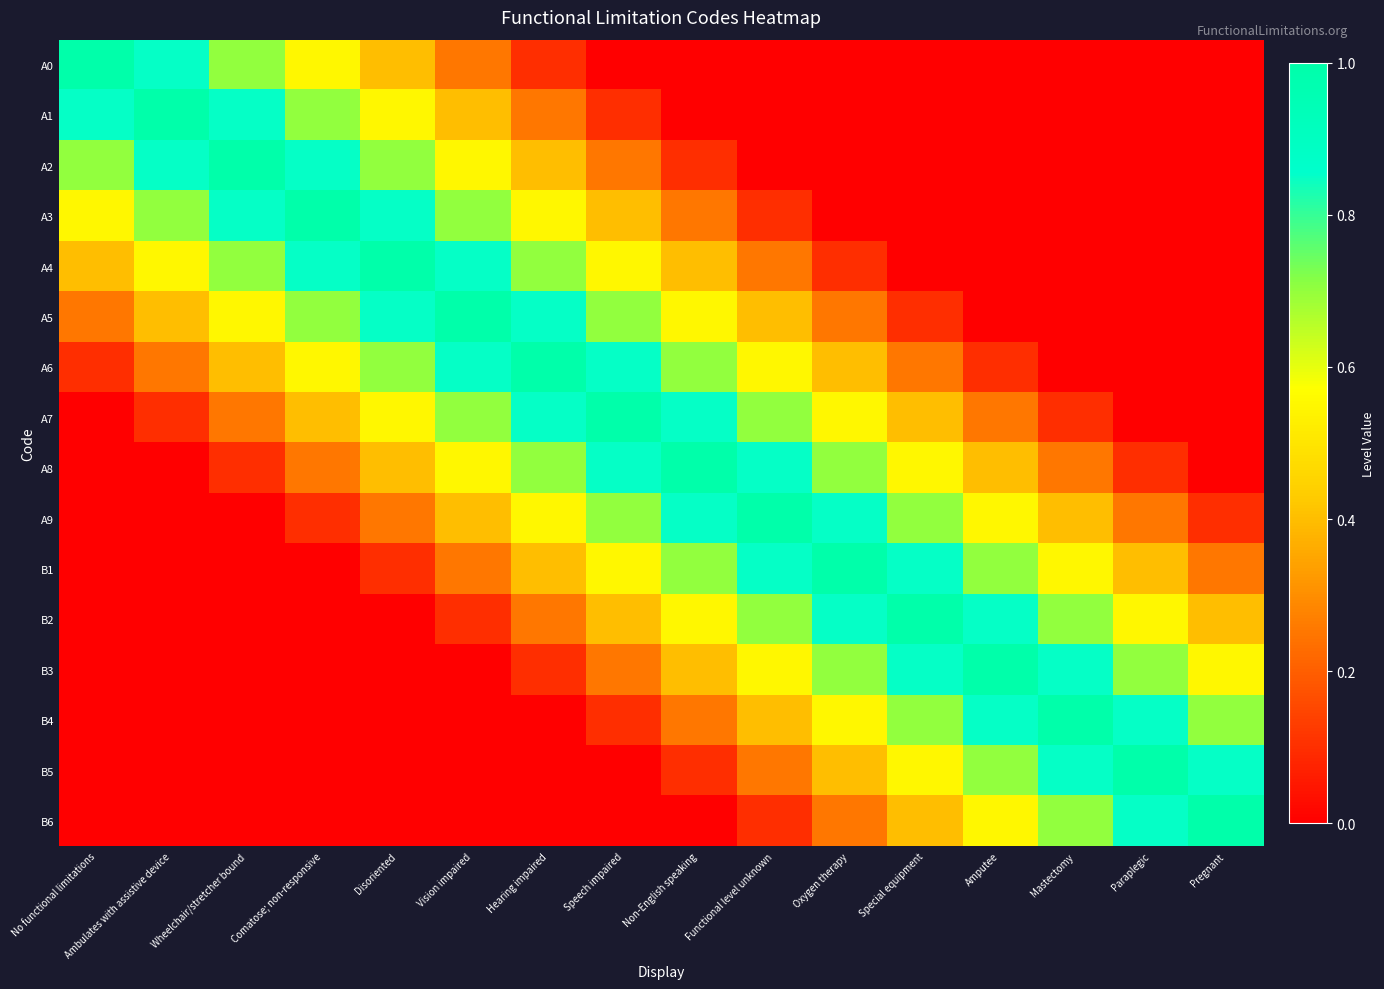

Reading left to right, what are all the values shown in this chart?

A0: No functional limitations=1.0	Ambulates with assistive device=0.8	Wheelchair/stretcher bound=0.7	Comatose; non-responsive=0.6	Disoriented=0.4	Vision impaired=0.2	Hearing impaired=0.1	Speech impaired=0.0	Non-English speaking=0.0	Functional level unknown=0.0	Oxygen therapy=0.0	Special equipment=0.0	Amputee=0.0	Mastectomy=0.0	Paraplegic=0.0	Pregnant=0.0
A1: No functional limitations=0.8	Ambulates with assistive device=1.0	Wheelchair/stretcher bound=0.8	Comatose; non-responsive=0.7	Disoriented=0.6	Vision impaired=0.4	Hearing impaired=0.2	Speech impaired=0.1	Non-English speaking=0.0	Functional level unknown=0.0	Oxygen therapy=0.0	Special equipment=0.0	Amputee=0.0	Mastectomy=0.0	Paraplegic=0.0	Pregnant=0.0
A2: No functional limitations=0.7	Ambulates with assistive device=0.8	Wheelchair/stretcher bound=1.0	Comatose; non-responsive=0.8	Disoriented=0.7	Vision impaired=0.6	Hearing impaired=0.4	Speech impaired=0.2	Non-English speaking=0.1	Functional level unknown=0.0	Oxygen therapy=0.0	Special equipment=0.0	Amputee=0.0	Mastectomy=0.0	Paraplegic=0.0	Pregnant=0.0
A3: No functional limitations=0.6	Ambulates with assistive device=0.7	Wheelchair/stretcher bound=0.8	Comatose; non-responsive=1.0	Disoriented=0.8	Vision impaired=0.7	Hearing impaired=0.6	Speech impaired=0.4	Non-English speaking=0.2	Functional level unknown=0.1	Oxygen therapy=0.0	Special equipment=0.0	Amputee=0.0	Mastectomy=0.0	Paraplegic=0.0	Pregnant=0.0
A4: No functional limitations=0.4	Ambulates with assistive device=0.6	Wheelchair/stretcher bound=0.7	Comatose; non-responsive=0.8	Disoriented=1.0	Vision impaired=0.8	Hearing impaired=0.7	Speech impaired=0.6	Non-English speaking=0.4	Functional level unknown=0.2	Oxygen therapy=0.1	Special equipment=0.0	Amputee=0.0	Mastectomy=0.0	Paraplegic=0.0	Pregnant=0.0
A5: No functional limitations=0.2	Ambulates with assistive device=0.4	Wheelchair/stretcher bound=0.6	Comatose; non-responsive=0.7	Disoriented=0.8	Vision impaired=1.0	Hearing impaired=0.8	Speech impaired=0.7	Non-English speaking=0.6	Functional level unknown=0.4	Oxygen therapy=0.2	Special equipment=0.1	Amputee=0.0	Mastectomy=0.0	Paraplegic=0.0	Pregnant=0.0
A6: No functional limitations=0.1	Ambulates with assistive device=0.2	Wheelchair/stretcher bound=0.4	Comatose; non-responsive=0.6	Disoriented=0.7	Vision impaired=0.8	Hearing impaired=1.0	Speech impaired=0.8	Non-English speaking=0.7	Functional level unknown=0.6	Oxygen therapy=0.4	Special equipment=0.2	Amputee=0.1	Mastectomy=0.0	Paraplegic=0.0	Pregnant=0.0
A7: No functional limitations=0.0	Ambulates with assistive device=0.1	Wheelchair/stretcher bound=0.2	Comatose; non-responsive=0.4	Disoriented=0.6	Vision impaired=0.7	Hearing impaired=0.8	Speech impaired=1.0	Non-English speaking=0.8	Functional level unknown=0.7	Oxygen therapy=0.6	Special equipment=0.4	Amputee=0.2	Mastectomy=0.1	Paraplegic=0.0	Pregnant=0.0
A8: No functional limitations=0.0	Ambulates with assistive device=0.0	Wheelchair/stretcher bound=0.1	Comatose; non-responsive=0.2	Disoriented=0.4	Vision impaired=0.6	Hearing impaired=0.7	Speech impaired=0.8	Non-English speaking=1.0	Functional level unknown=0.8	Oxygen therapy=0.7	Special equipment=0.6	Amputee=0.4	Mastectomy=0.2	Paraplegic=0.1	Pregnant=0.0
A9: No functional limitations=0.0	Ambulates with assistive device=0.0	Wheelchair/stretcher bound=0.0	Comatose; non-responsive=0.1	Disoriented=0.2	Vision impaired=0.4	Hearing impaired=0.6	Speech impaired=0.7	Non-English speaking=0.8	Functional level unknown=1.0	Oxygen therapy=0.8	Special equipment=0.7	Amputee=0.6	Mastectomy=0.4	Paraplegic=0.2	Pregnant=0.1
B1: No functional limitations=0.0	Ambulates with assistive device=0.0	Wheelchair/stretcher bound=0.0	Comatose; non-responsive=0.0	Disoriented=0.1	Vision impaired=0.2	Hearing impaired=0.4	Speech impaired=0.6	Non-English speaking=0.7	Functional level unknown=0.8	Oxygen therapy=1.0	Special equipment=0.8	Amputee=0.7	Mastectomy=0.6	Paraplegic=0.4	Pregnant=0.2
B2: No functional limitations=0.0	Ambulates with assistive device=0.0	Wheelchair/stretcher bound=0.0	Comatose; non-responsive=0.0	Disoriented=0.0	Vision impaired=0.1	Hearing impaired=0.2	Speech impaired=0.4	Non-English speaking=0.6	Functional level unknown=0.7	Oxygen therapy=0.8	Special equipment=1.0	Amputee=0.8	Mastectomy=0.7	Paraplegic=0.6	Pregnant=0.4
B3: No functional limitations=0.0	Ambulates with assistive device=0.0	Wheelchair/stretcher bound=0.0	Comatose; non-responsive=0.0	Disoriented=0.0	Vision impaired=0.0	Hearing impaired=0.1	Speech impaired=0.2	Non-English speaking=0.4	Functional level unknown=0.6	Oxygen therapy=0.7	Special equipment=0.8	Amputee=1.0	Mastectomy=0.8	Paraplegic=0.7	Pregnant=0.6
B4: No functional limitations=0.0	Ambulates with assistive device=0.0	Wheelchair/stretcher bound=0.0	Comatose; non-responsive=0.0	Disoriented=0.0	Vision impaired=0.0	Hearing impaired=0.0	Speech impaired=0.1	Non-English speaking=0.2	Functional level unknown=0.4	Oxygen therapy=0.6	Special equipment=0.7	Amputee=0.8	Mastectomy=1.0	Paraplegic=0.8	Pregnant=0.7
B5: No functional limitations=0.0	Ambulates with assistive device=0.0	Wheelchair/stretcher bound=0.0	Comatose; non-responsive=0.0	Disoriented=0.0	Vision impaired=0.0	Hearing impaired=0.0	Speech impaired=0.0	Non-English speaking=0.1	Functional level unknown=0.2	Oxygen therapy=0.4	Special equipment=0.6	Amputee=0.7	Mastectomy=0.8	Paraplegic=1.0	Pregnant=0.8
B6: No functional limitations=0.0	Ambulates with assistive device=0.0	Wheelchair/stretcher bound=0.0	Comatose; non-responsive=0.0	Disoriented=0.0	Vision impaired=0.0	Hearing impaired=0.0	Speech impaired=0.0	Non-English speaking=0.0	Functional level unknown=0.1	Oxygen therapy=0.2	Special equipment=0.4	Amputee=0.6	Mastectomy=0.7	Paraplegic=0.8	Pregnant=1.0